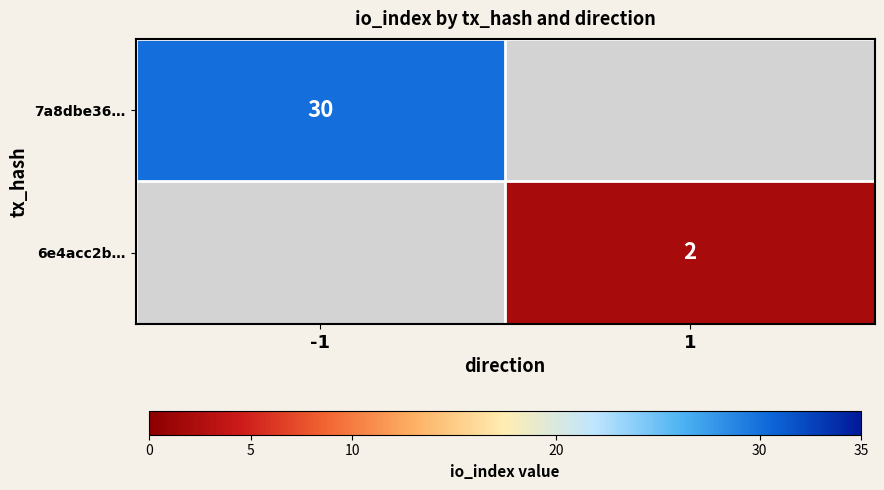

True or false: 7a8dbe36… has a value of 30 at -1.

True